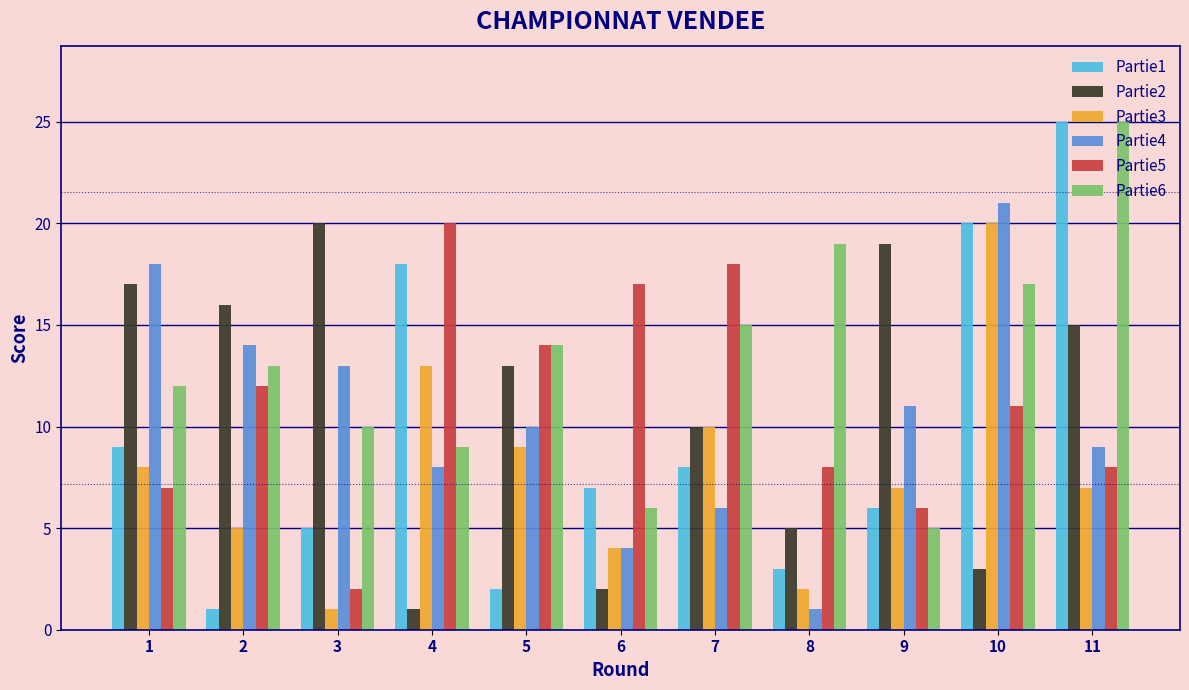

The value of Partie3 at 8 is 2. True or false?

True